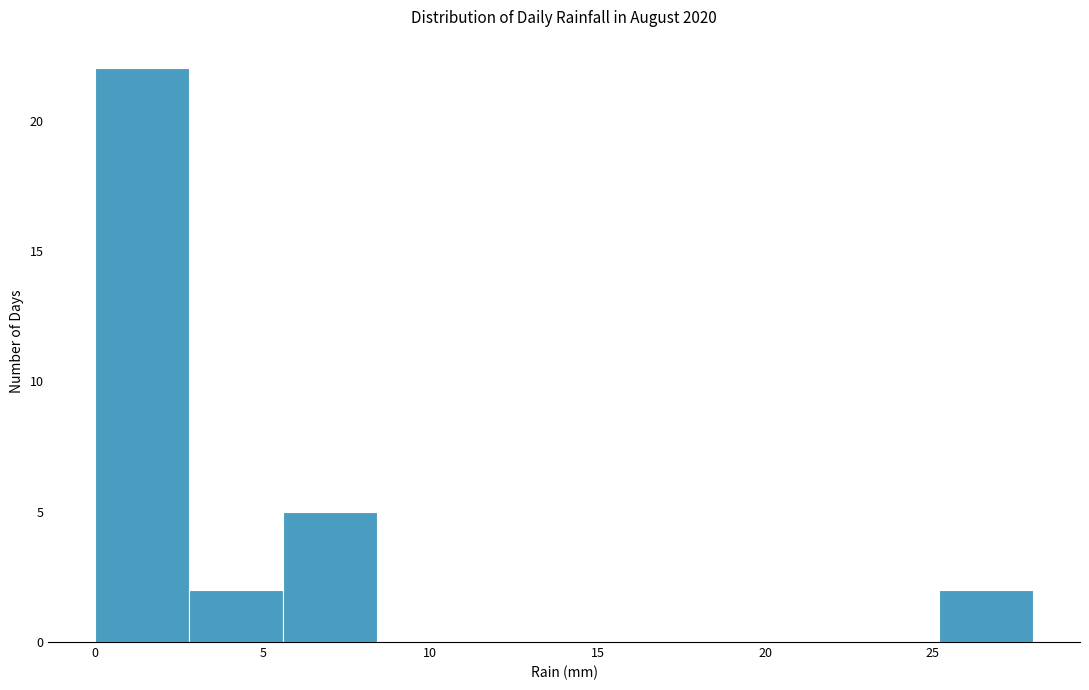

What is the height of the bar covering 25.2 to 28.0 on the x-axis? Neither the bar edges nor the heights are printed on the chart, so give them approximately, as read against the axes.

2